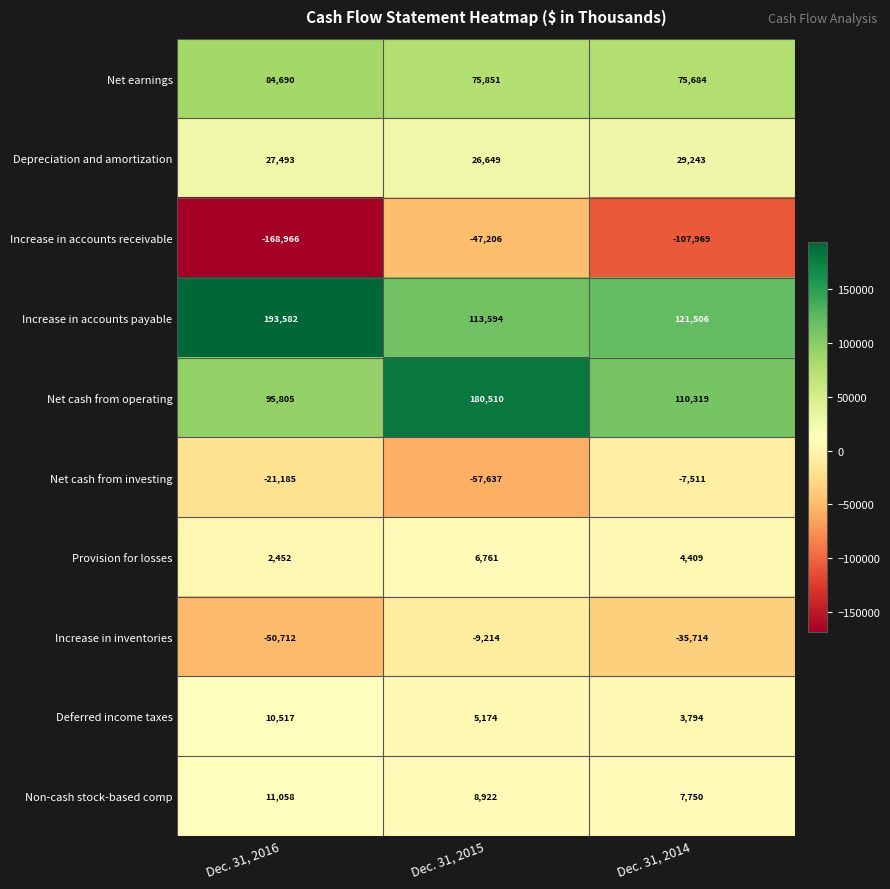

Rank the series by their maximum value, from lowest to highest.

Increase in accounts receivable, Increase in inventories, Net cash from investing, Provision for losses, Deferred income taxes, Non-cash stock-based comp, Depreciation and amortization, Net earnings, Net cash from operating, Increase in accounts payable